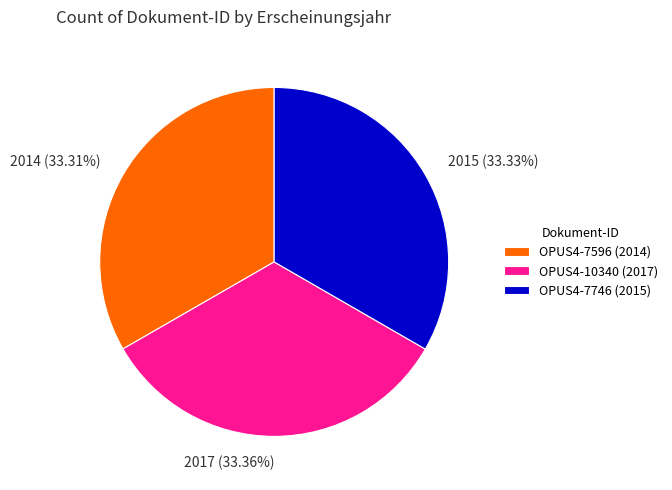

How many segments does this pie chart have?

3